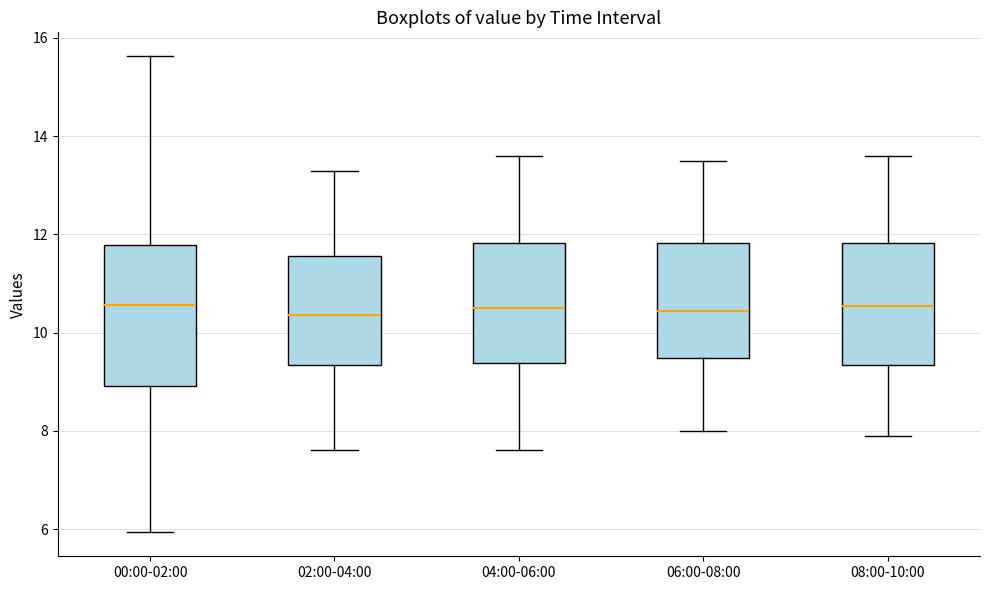

Comparing the boxes themselves (not the whiskers), which one is the tallest?

00:00-02:00